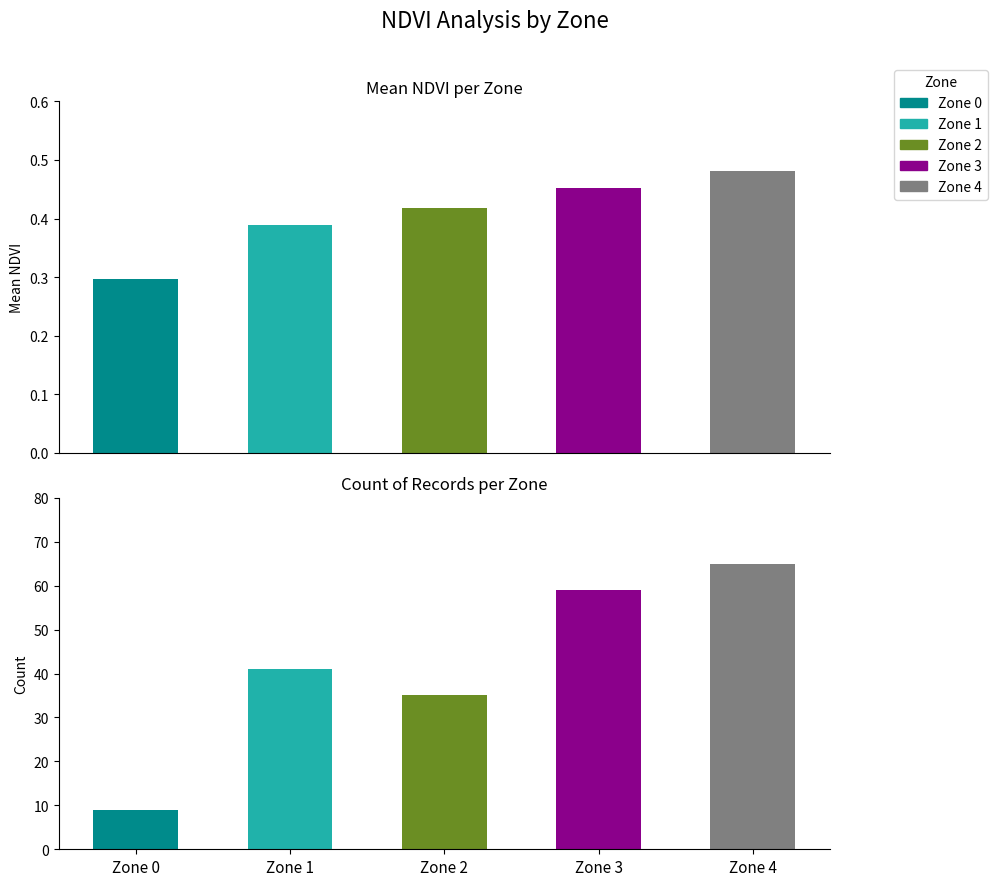

At which category is the sum across all series the highest?

Zone 4